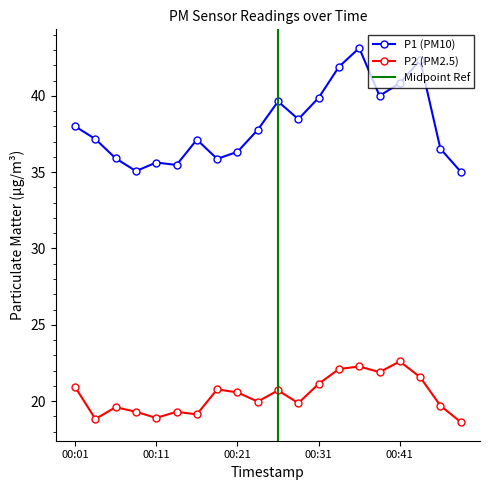

At which category is the sum across all series the highest?

00:36